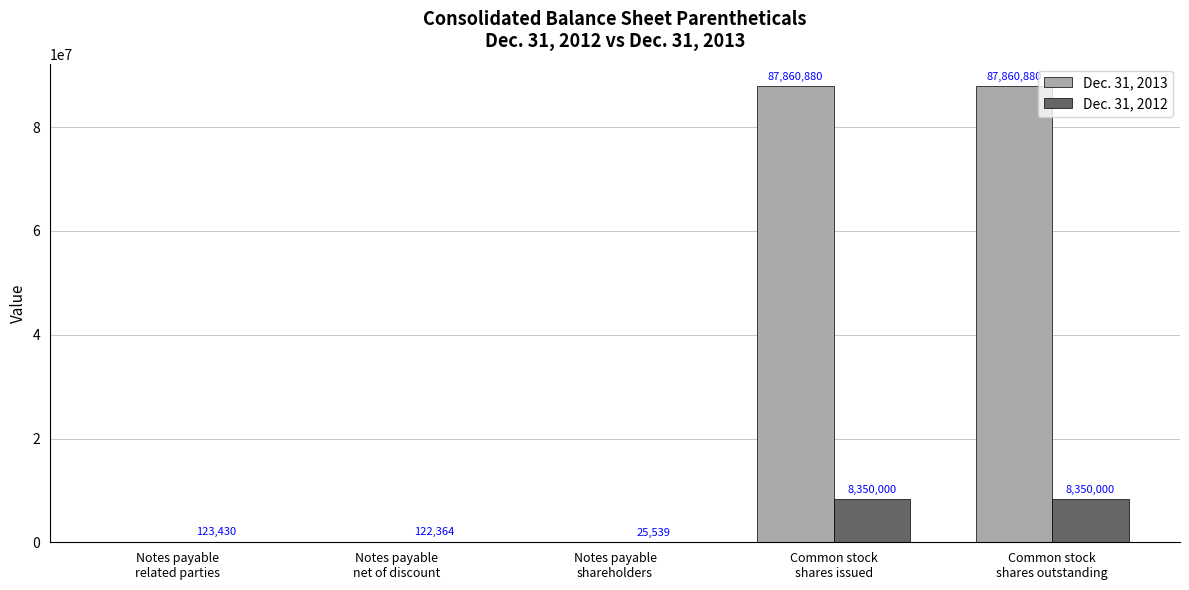

Reading right to left, list all the values displayed in this chart.

Dec. 31, 2013: Common stock
shares outstanding=87860880	Common stock
shares issued=87860880	Notes payable
shareholders=0	Notes payable
net of discount=0	Notes payable
related parties=0
Dec. 31, 2012: Common stock
shares outstanding=8350000	Common stock
shares issued=8350000	Notes payable
shareholders=25539	Notes payable
net of discount=122364	Notes payable
related parties=123430